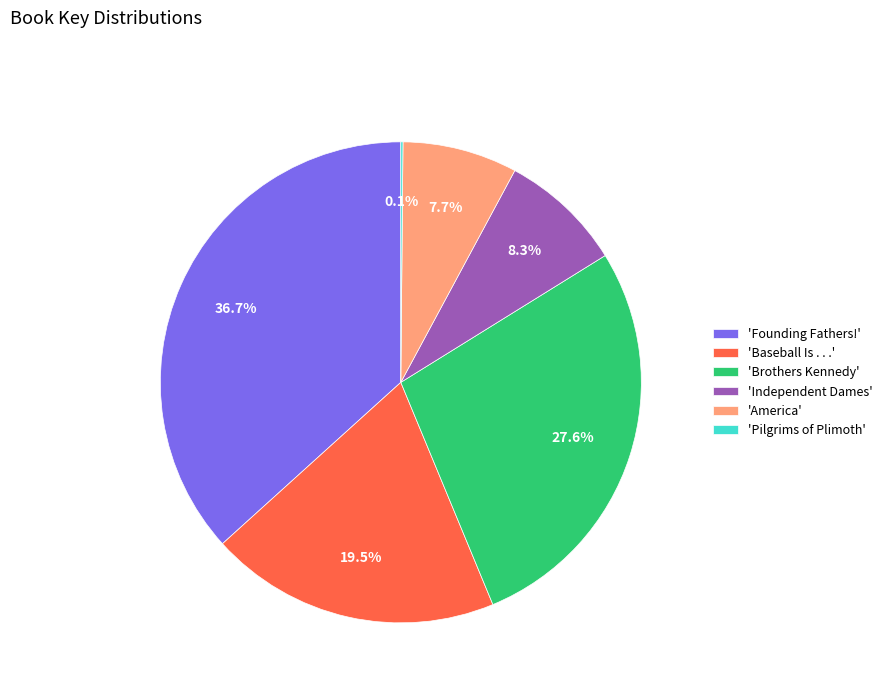

Is there any slice that represents more than half of the pie?

No